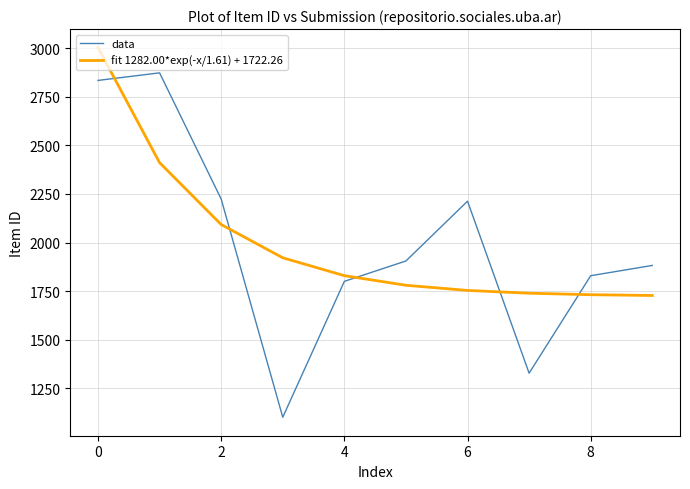

What is the difference between the maximum and minimum values in the data series?

1774.0